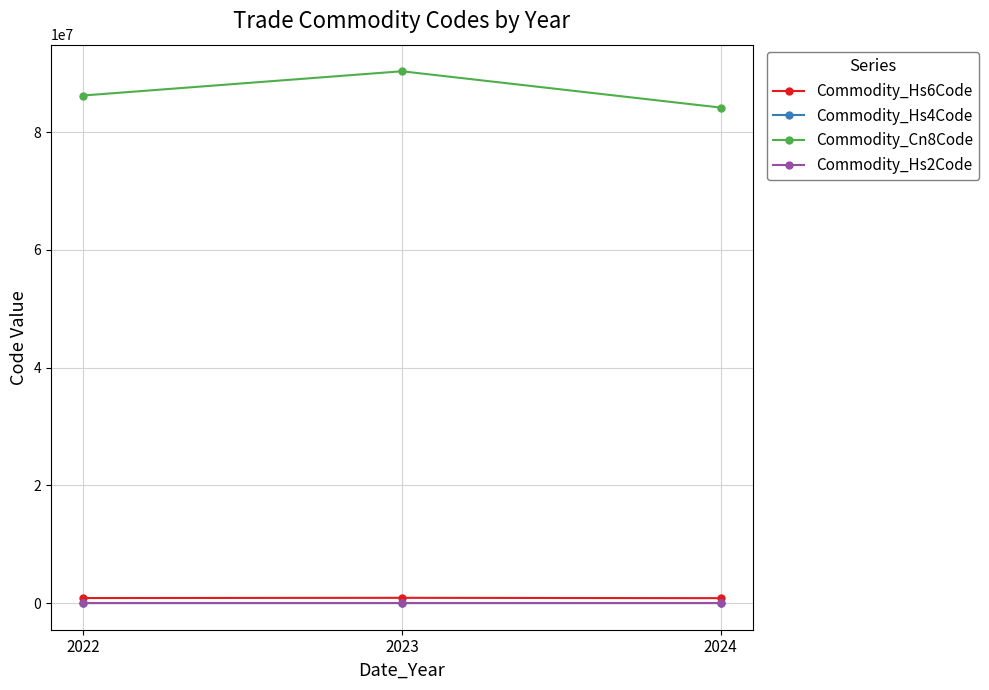

How many distinct data groups are displayed?

4